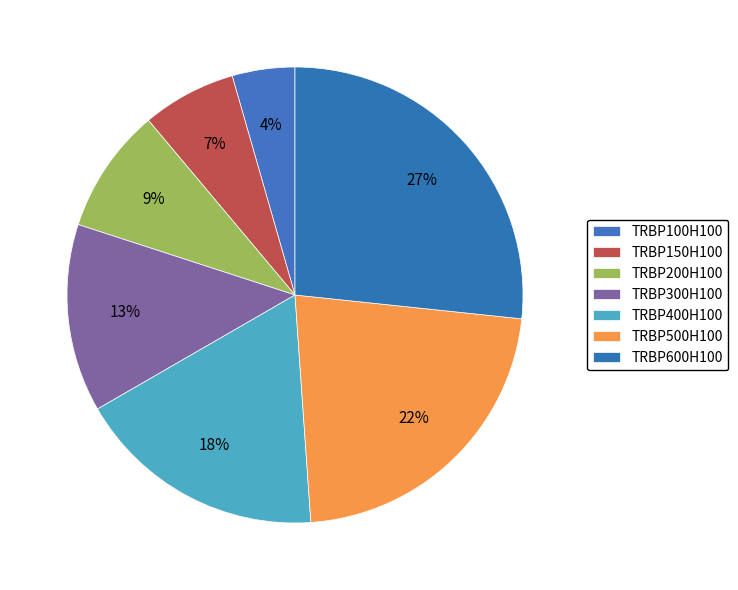

To the nearest percent, what portion does TRBP300H100 represent?

13%